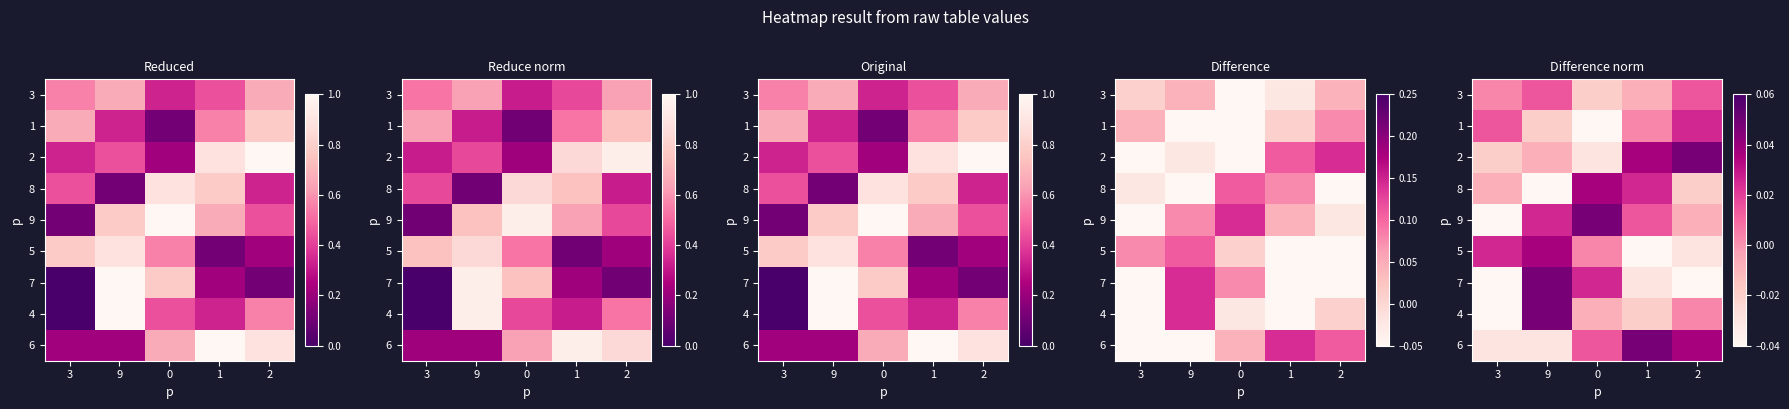

At which category is the sum across all series the highest?

9